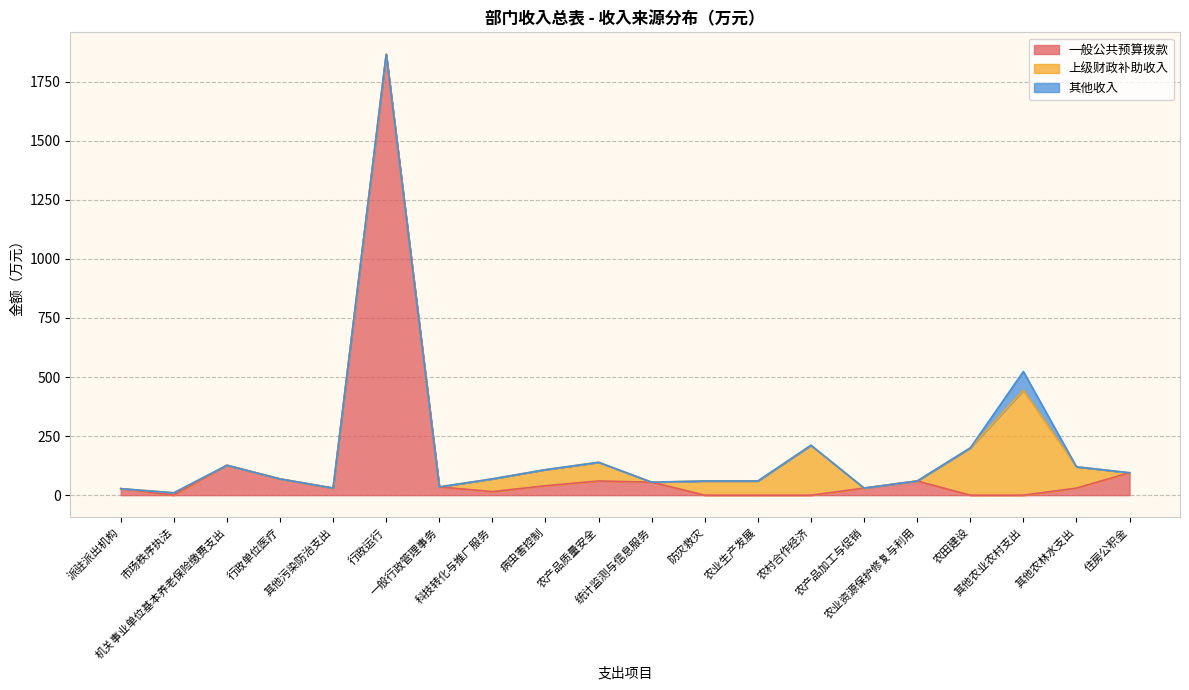

At how many categories does at least one series exceed 141?

4